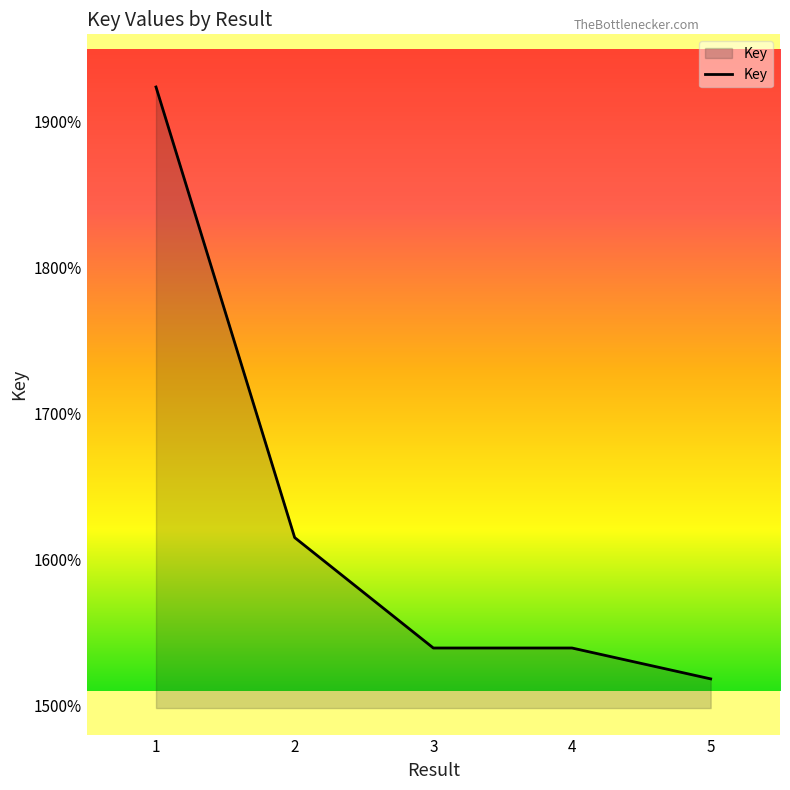

Which category has the lowest value across all series?

5